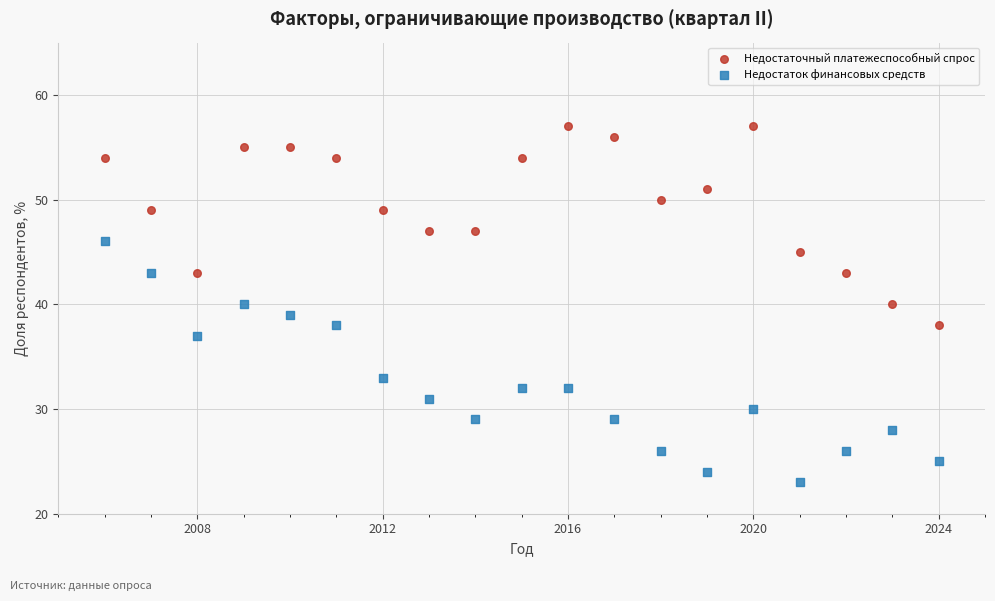

Across all data points, what is the range of Y values (max minus min)?

34